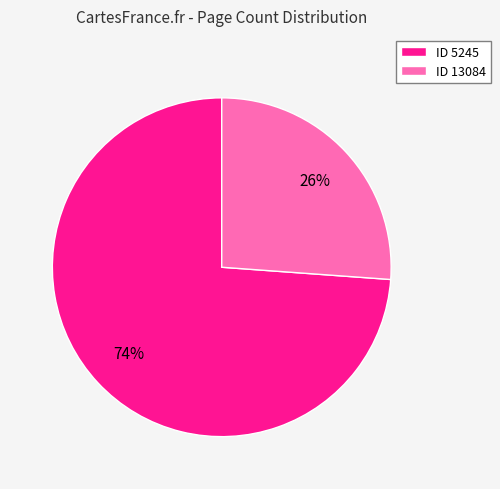

Which has a higher value, ID 5245 or ID 13084?

ID 5245